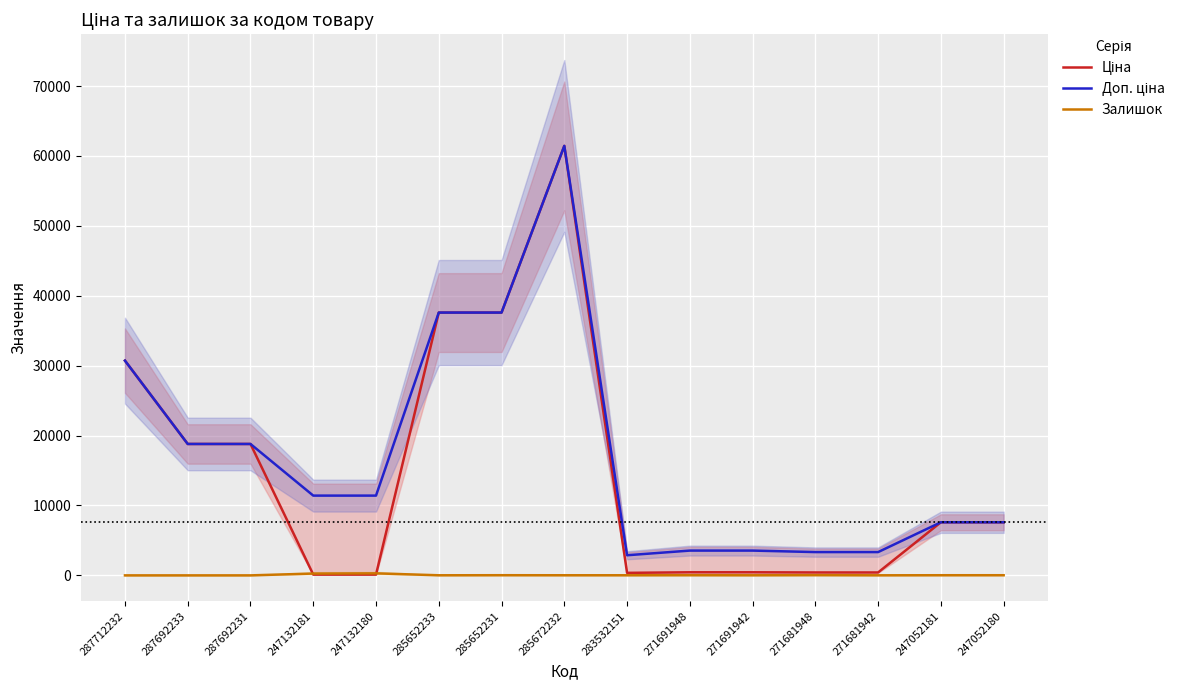

What is the label of the 5th point from the right?

271691942